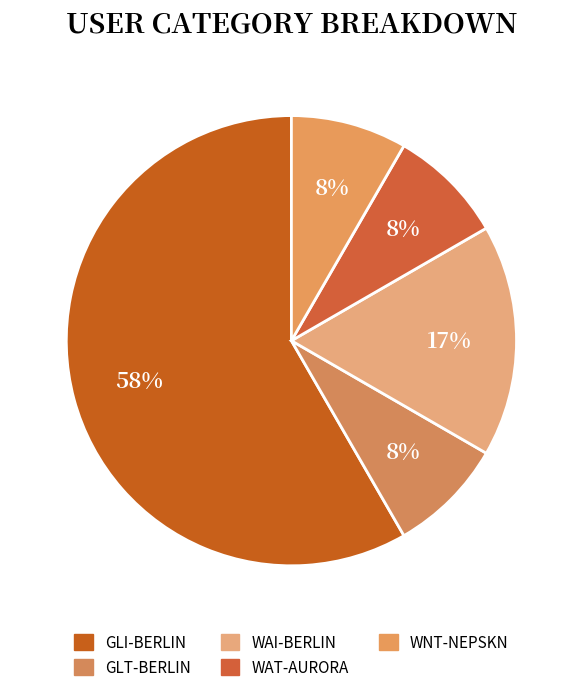

How many segments does this pie chart have?

5